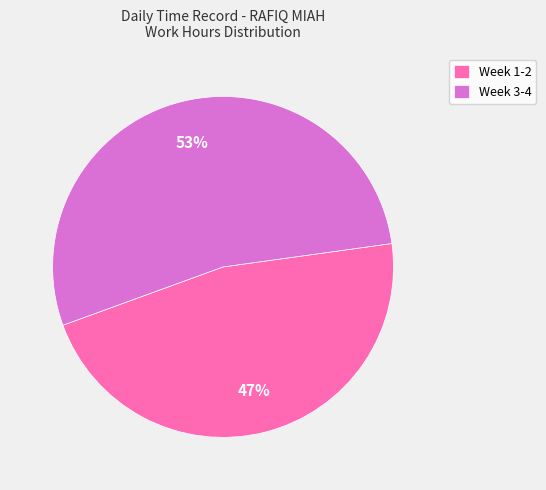

To the nearest percent, what is the combined percentage of Week 3-4 and Week 1-2?

100%